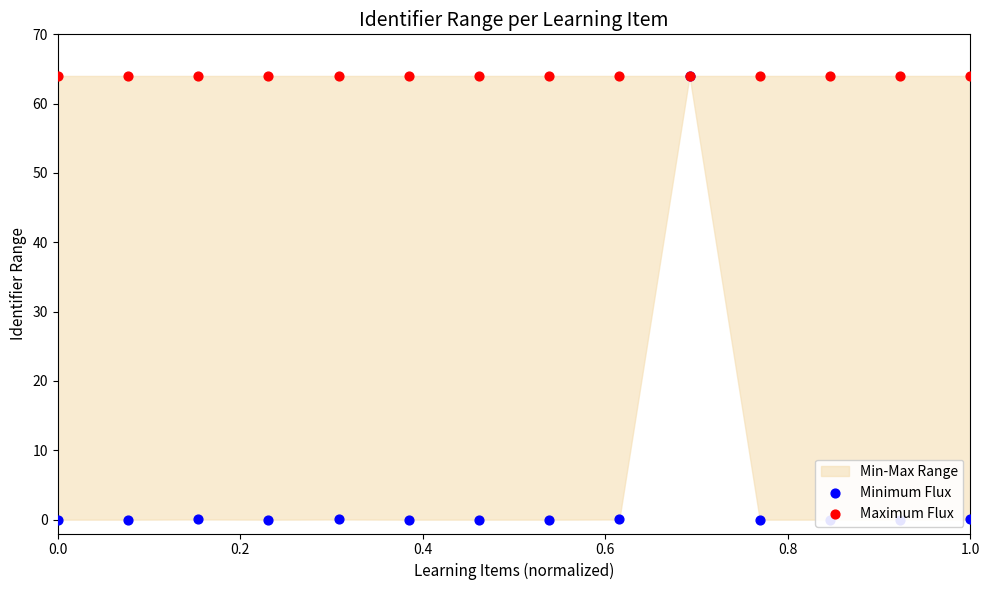

Which series has the largest total across all categories?

Maximum Flux